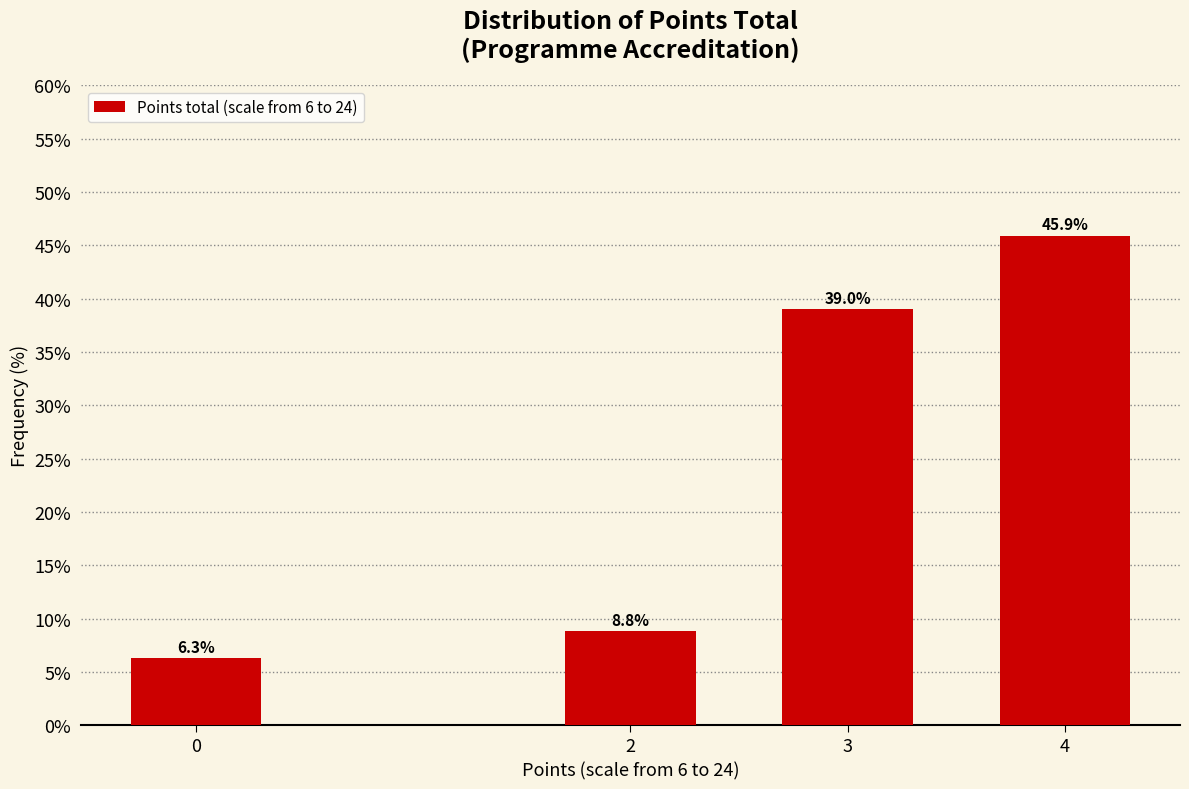

Reading right to left, transcribe all the data shown in this chart.

4=45.9	3=39.0	2=8.8	0=6.3